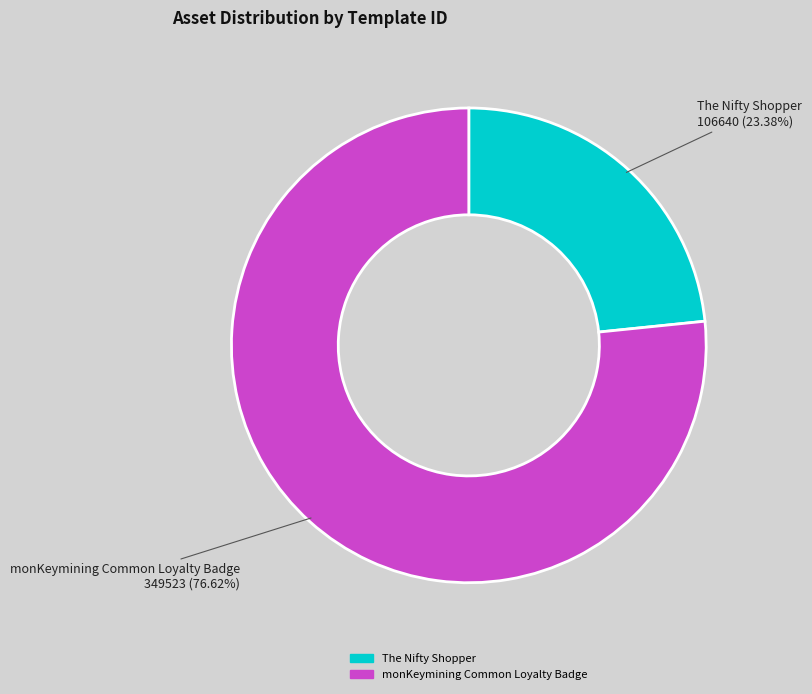

What is the smallest slice in the pie chart?

The Nifty Shopper